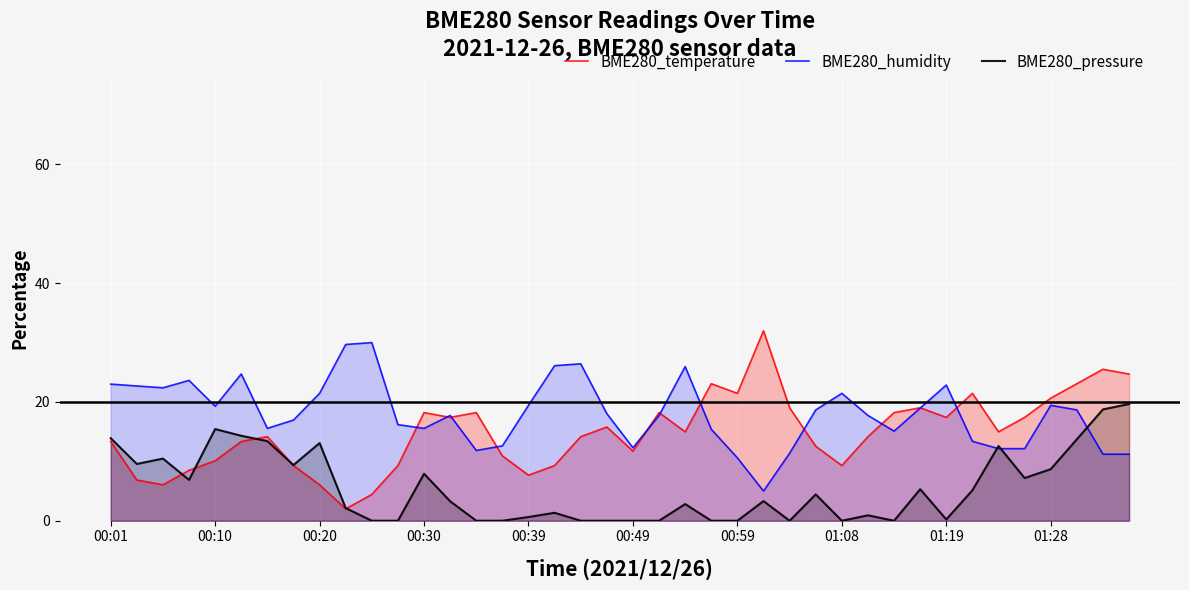

True or false: BME280_temperature has a value of 28.0 at 01:19.

False